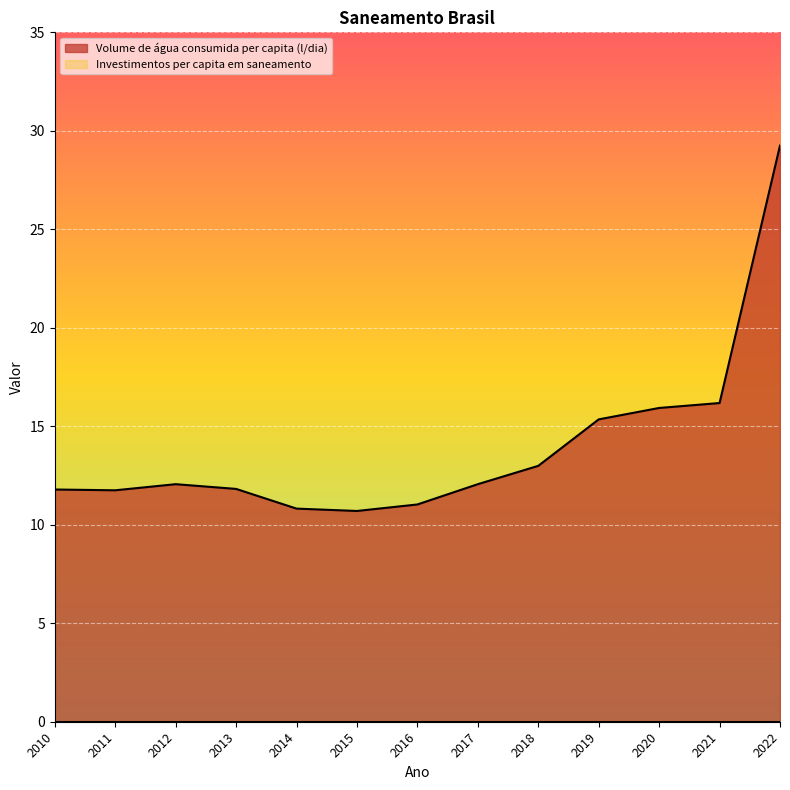

How many distinct data groups are displayed?

2